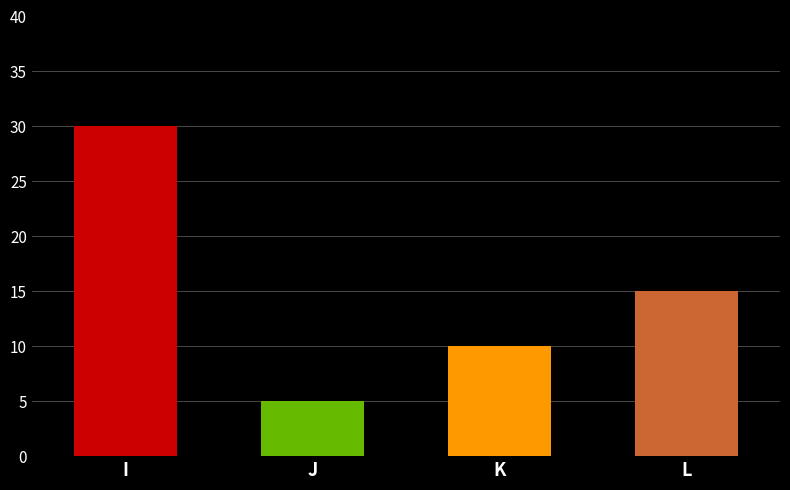

At which label does the data first exceed 15?

I